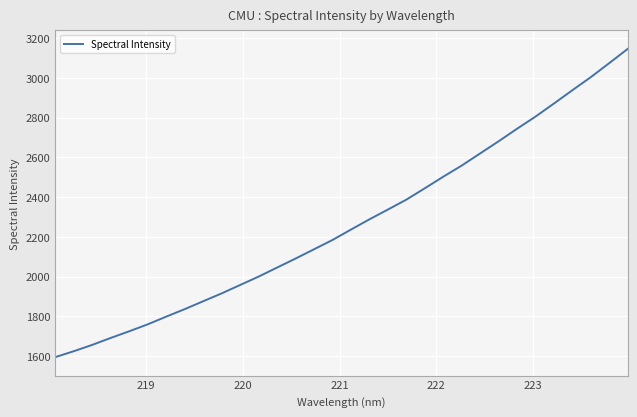

What is the minimum value shown in the chart?

1594.9